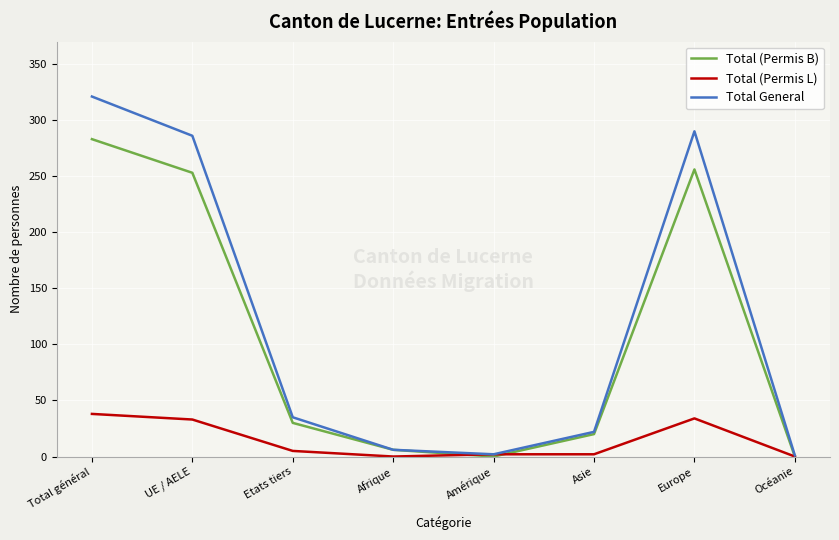

How many interior local valleys does the Total (Permis B) series have?

1